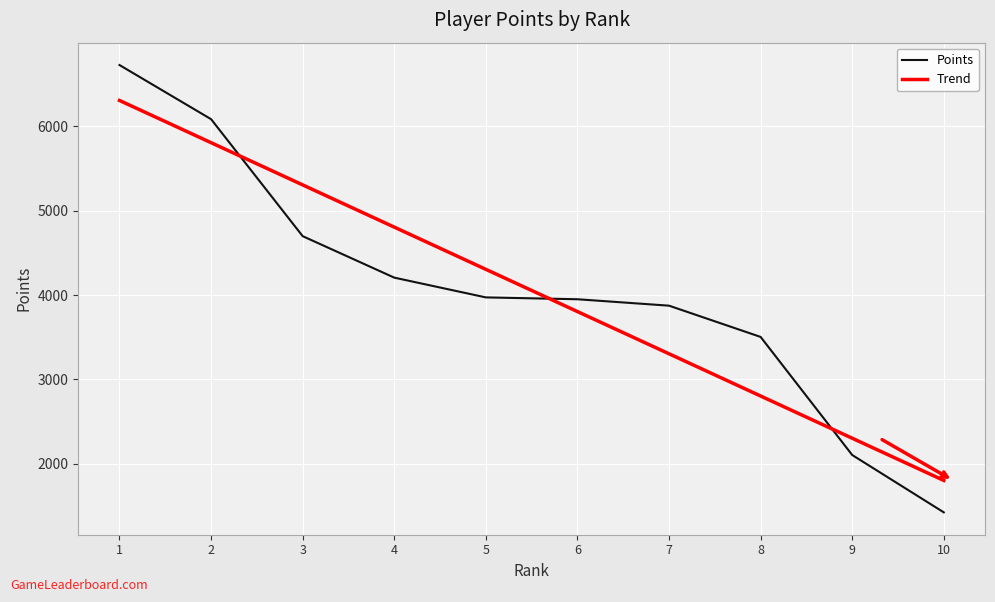

At 8, list the series in order from largest to smallest.

Points, Trend